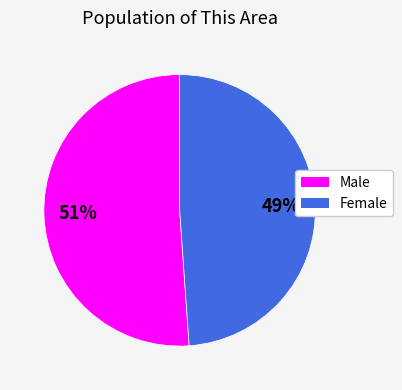

Rank the categories by value from highest to lowest.

Male, Female